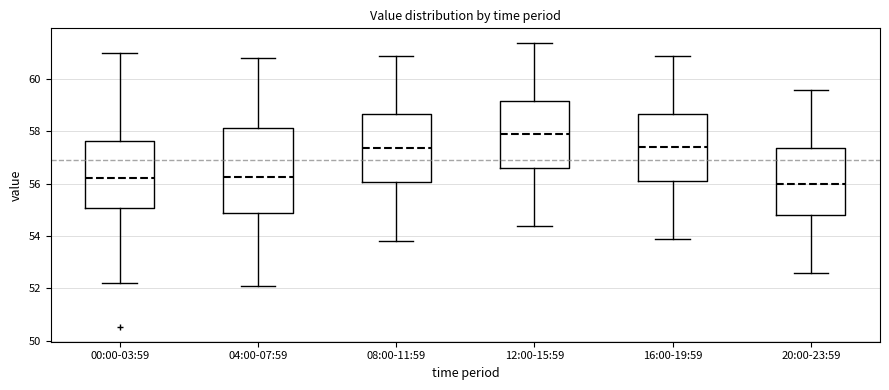

Comparing the boxes themselves (not the whiskers), which one is the tallest?

04:00-07:59